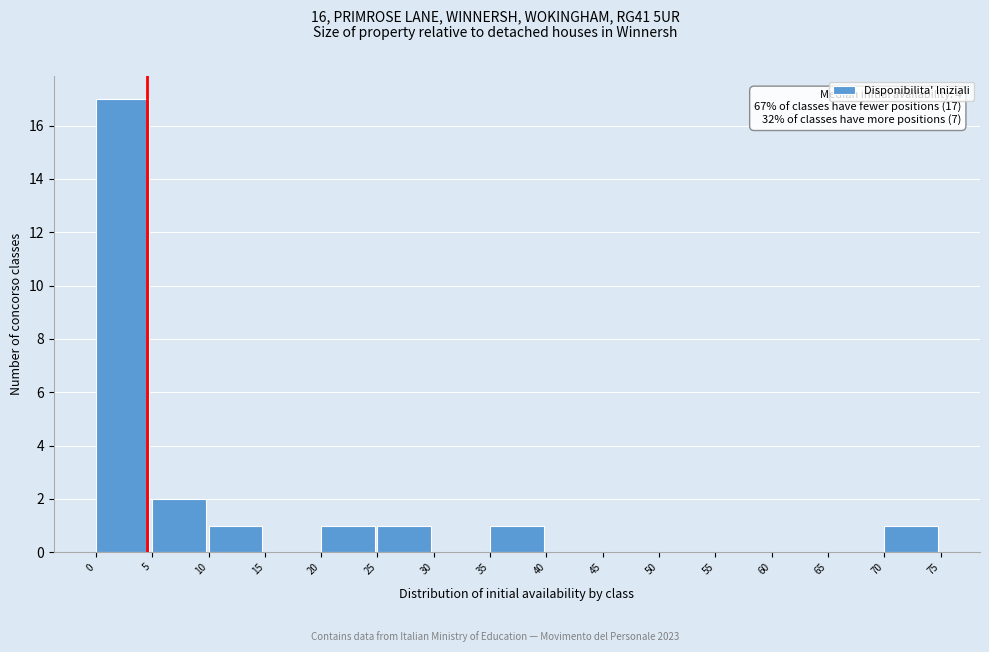

Which range on the x-axis has the tallest bar?

0 to 5